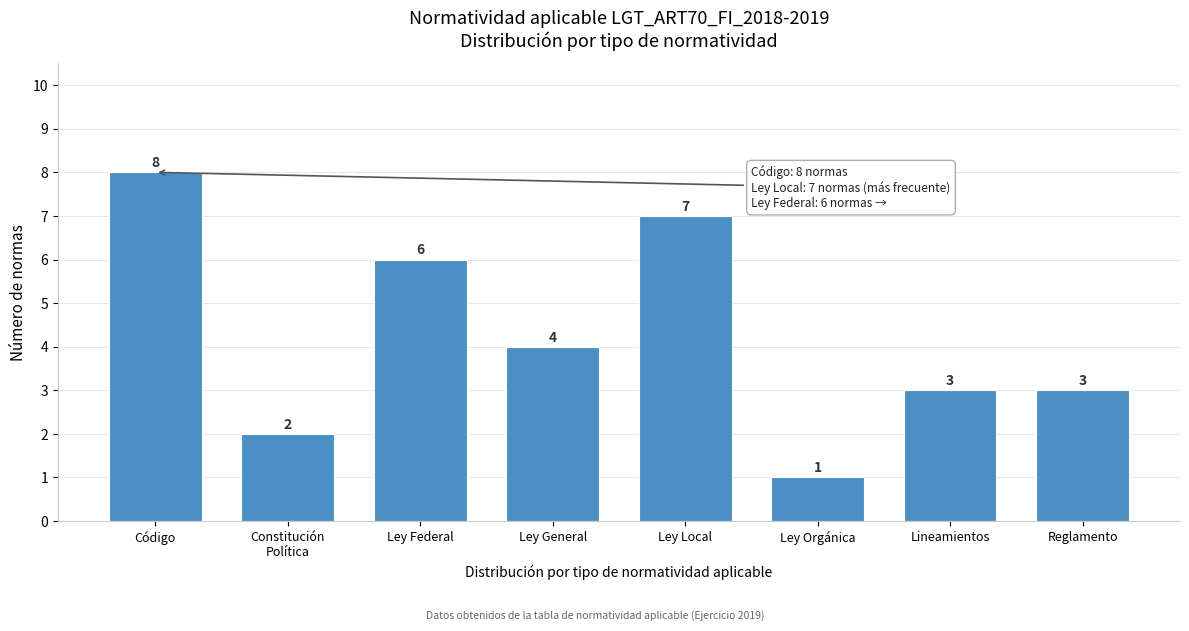

Reading left to right, what are all the values shown in this chart?

8	2	6	4	7	1	3	3